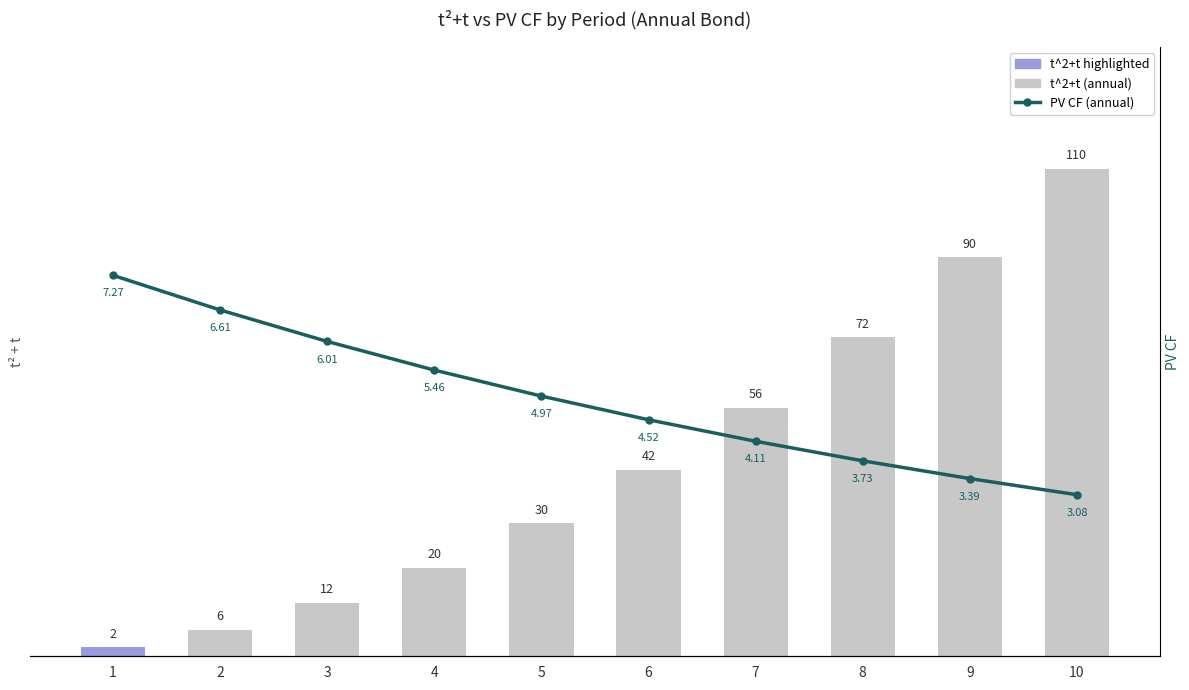

The t^2+t (annual) series shows 28.2 at 7. True or false?

False